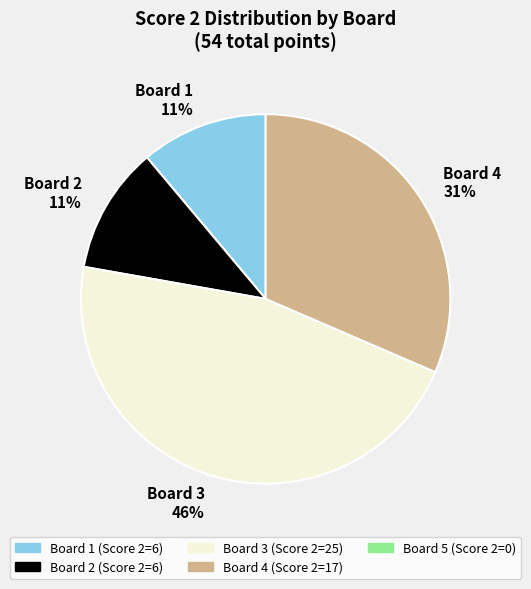

To the nearest percent, what is the average slice percentage?

25%